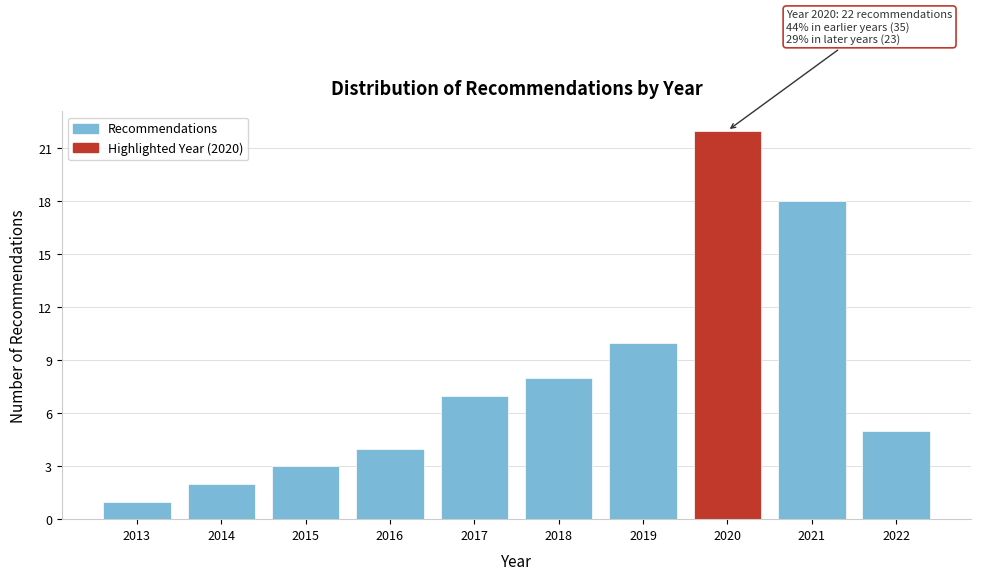

Reading right to left, what are all the values shown in this chart?

5	18	22	10	8	7	4	3	2	1